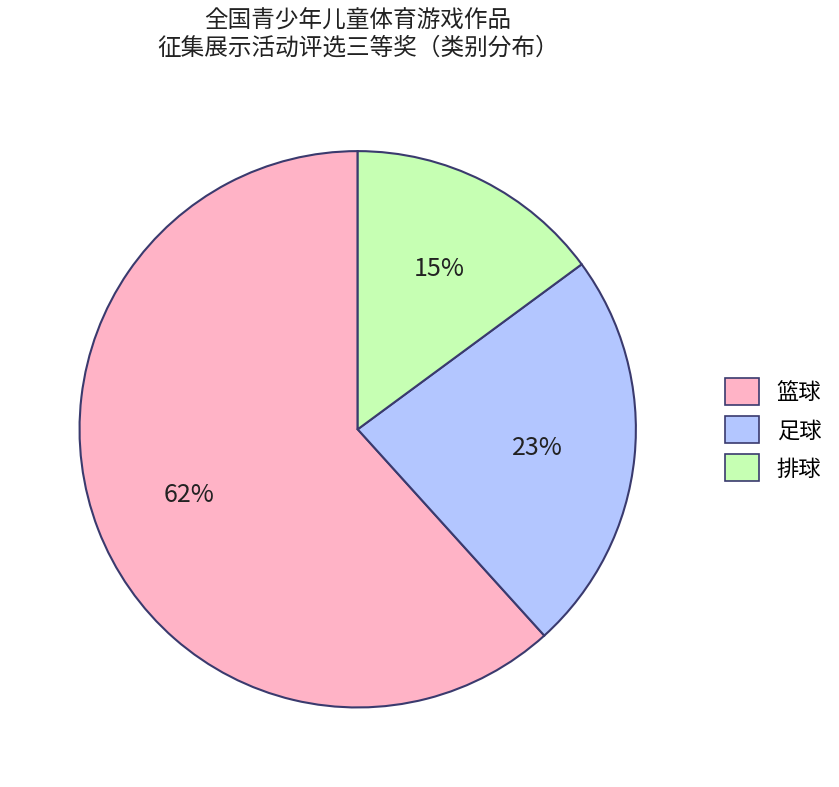

Is the sum of 篮球 and 排球 greater than half?

Yes